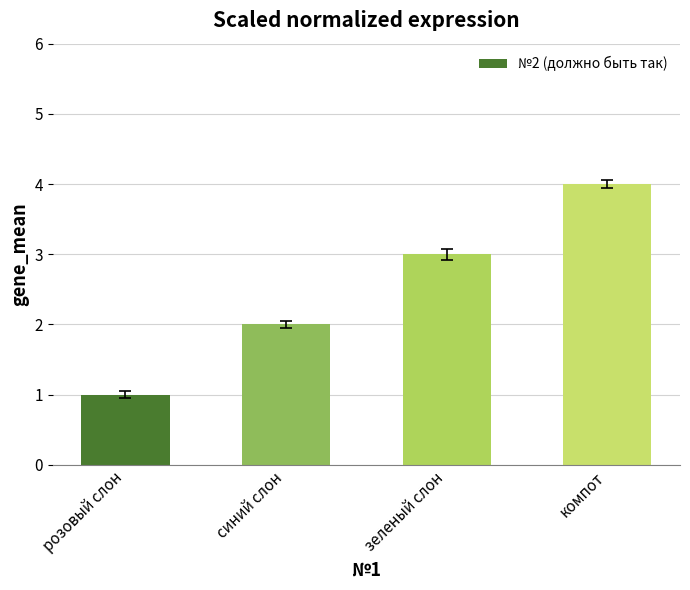

At which category does the chart reach its peak across all series?

компот